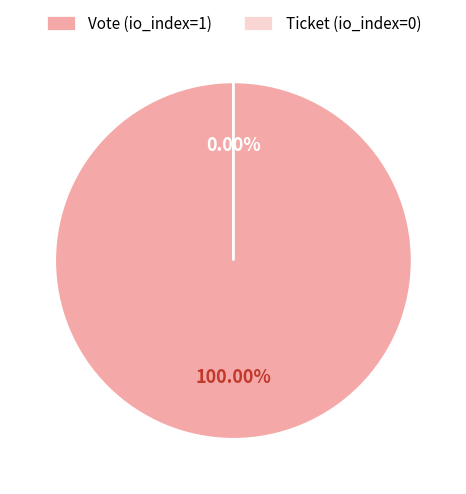

Count the number of slices in the pie.

2